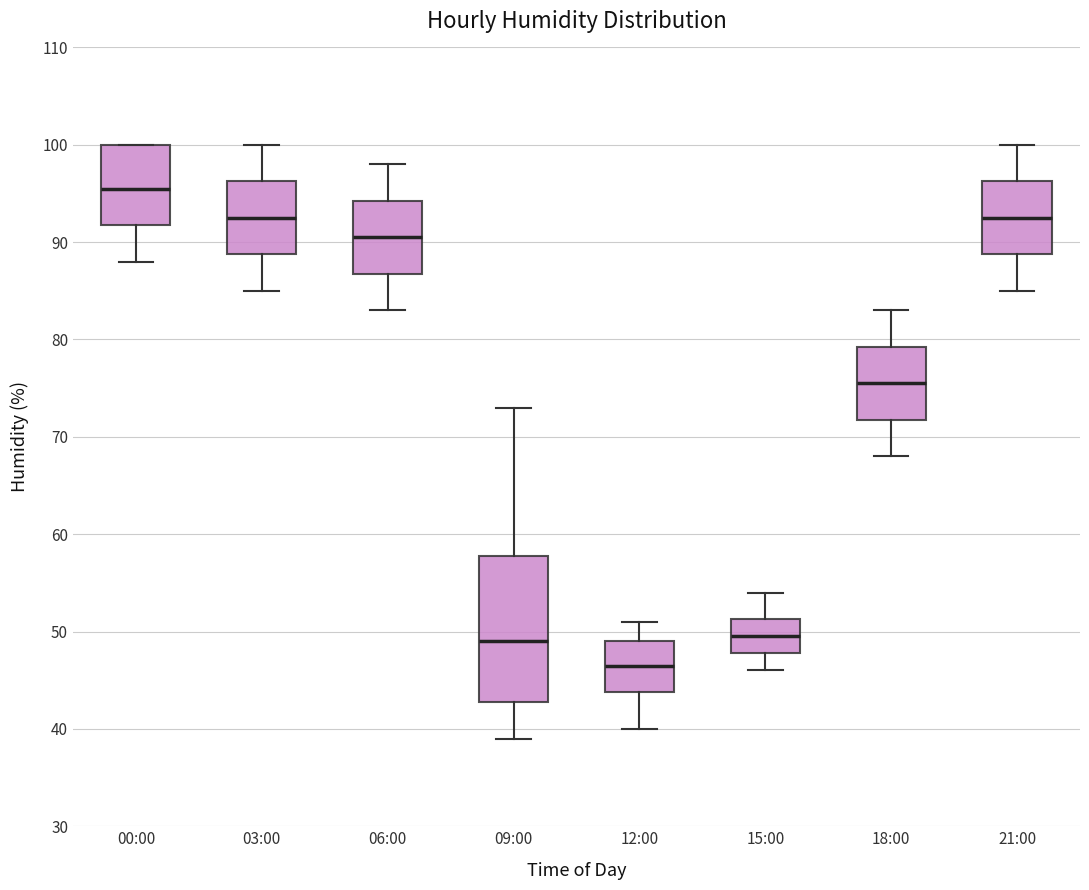

Where is the upper edge of the box for 21:00 on the y-axis? The values are not printed on the chart, so give them approximately, as read against the axis.

96